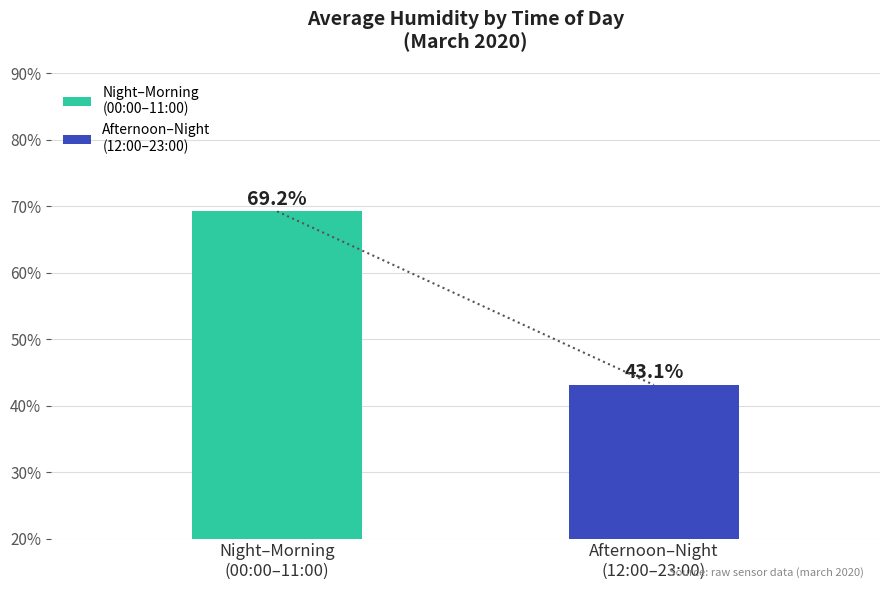

How many bars are there in total?

2